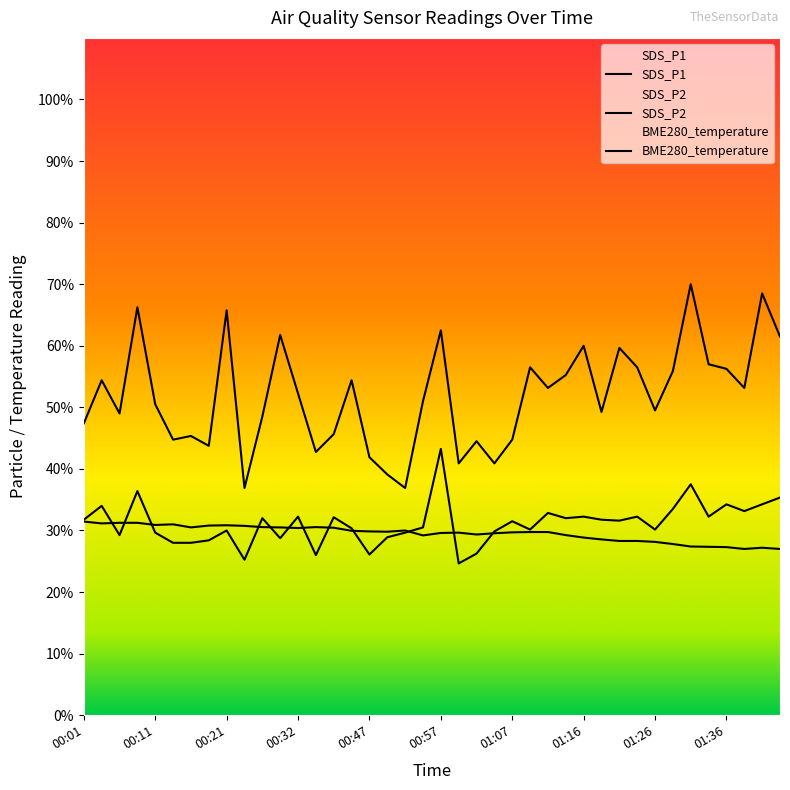

Where is the first local minimum for BME280_temperature?

00:11